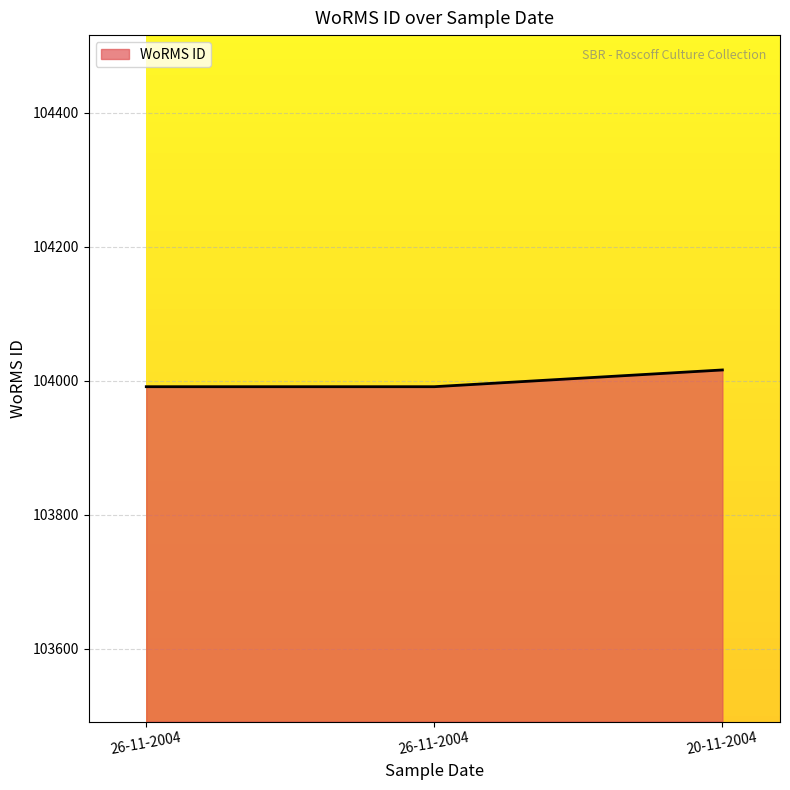

The chart shows a value of 103991 at 26-11-2004. True or false?

True